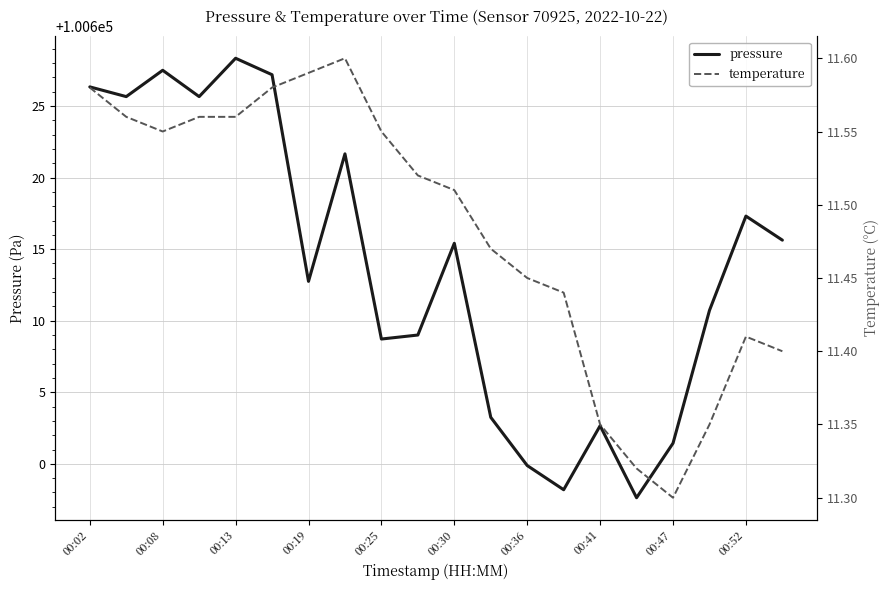

At which label does pressure reach its peak?

00:13